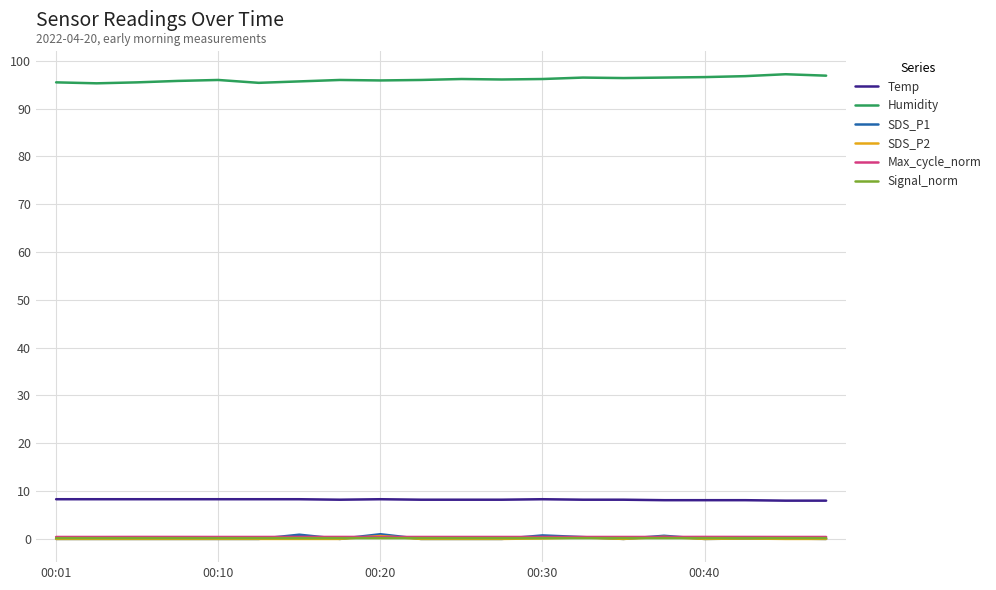

How many categories are shown in the chart?

20